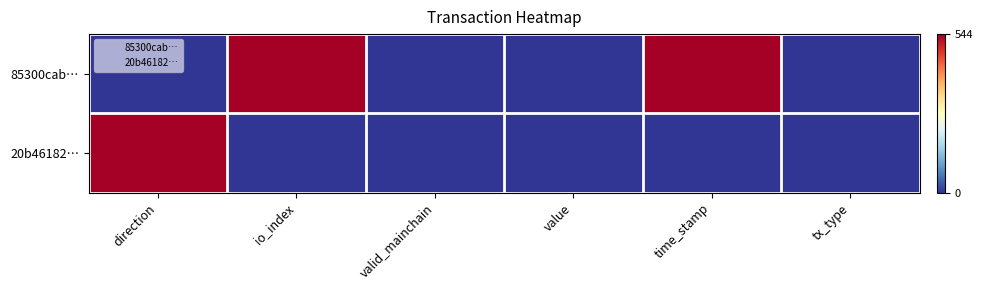

Reading left to right, transcribe all the data shown in this chart.

85300cab…: direction=0	io_index=544	valid_mainchain=0	value=0	time_stamp=544	tx_type=0
20b46182…: direction=544	io_index=0	valid_mainchain=0	value=0	time_stamp=0	tx_type=0